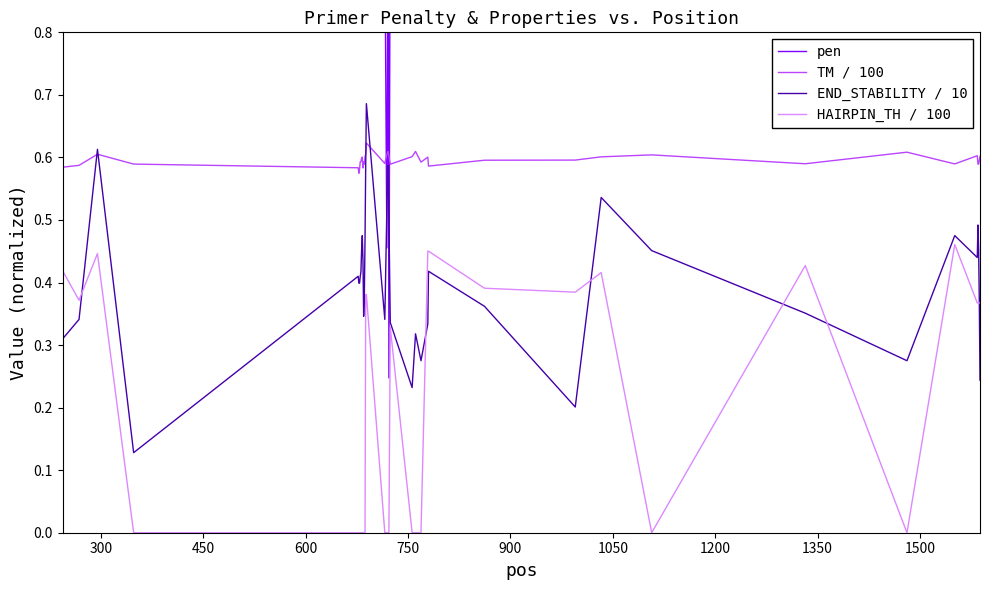

How many data points in pen are less than 2?

16